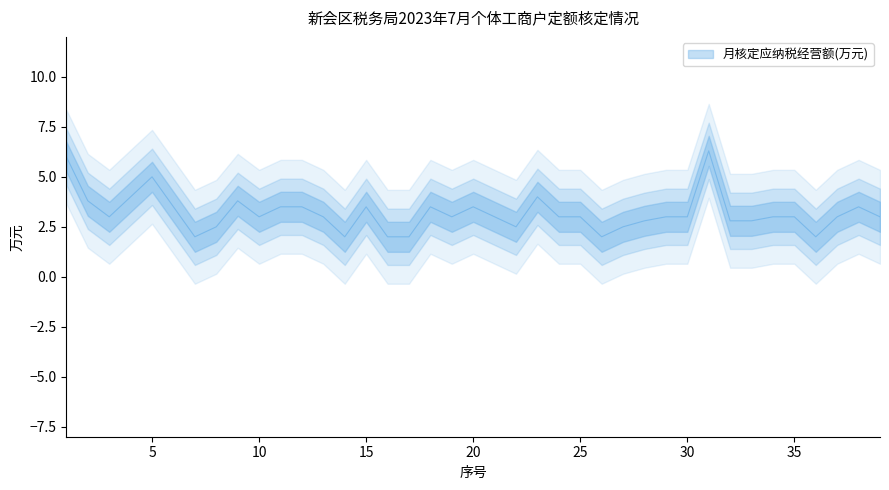

The chart shows a value of 4.1 at 10. True or false?

False